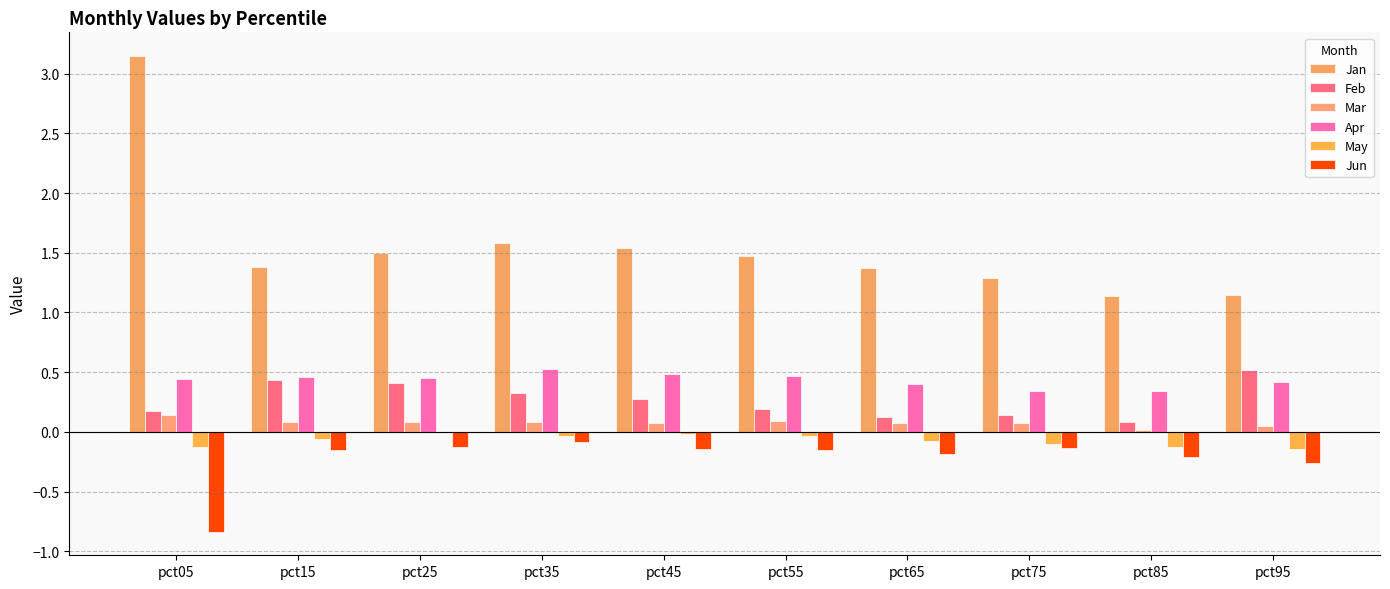

Are the bars horizontal?

No